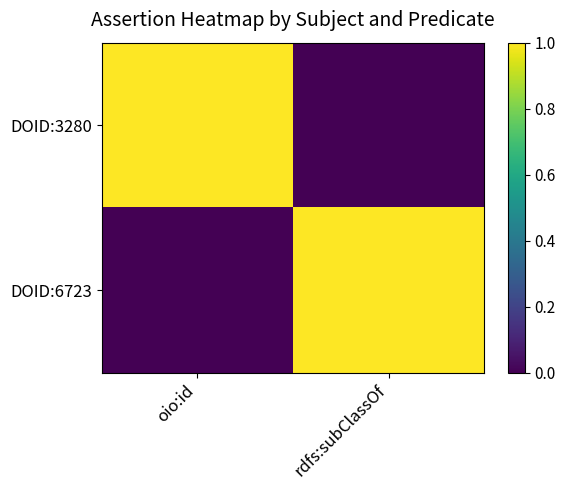

What is the total value across all series at rdfs:subClassOf?

1